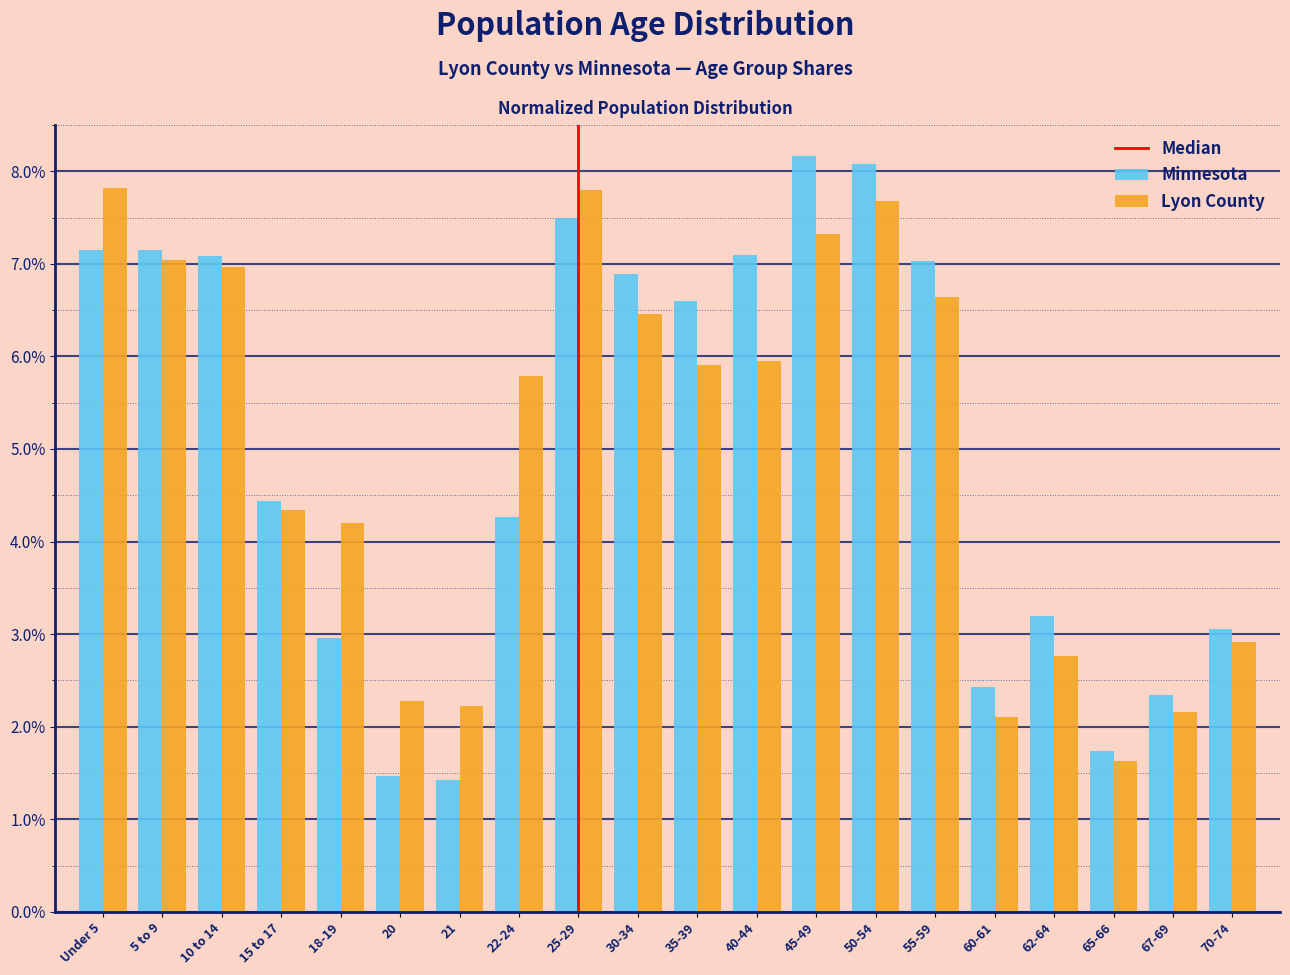

Rank the series by their maximum value, from lowest to highest.

Lyon County, Minnesota